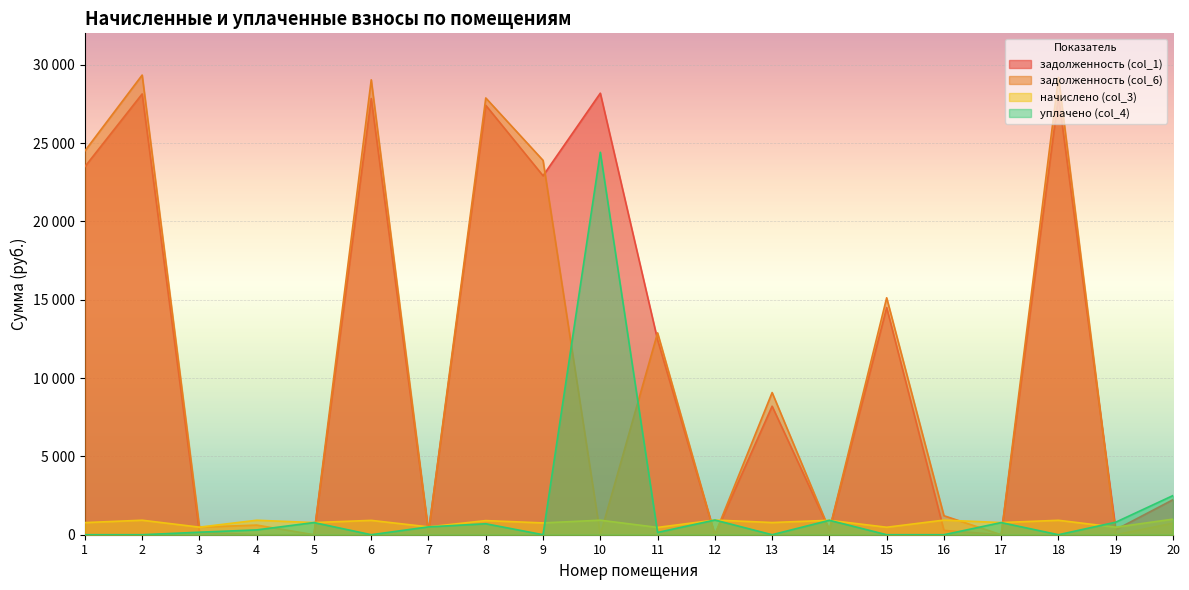

True or false: задолженность (col_6) and уплачено (col_4) intersect in this chart.

True